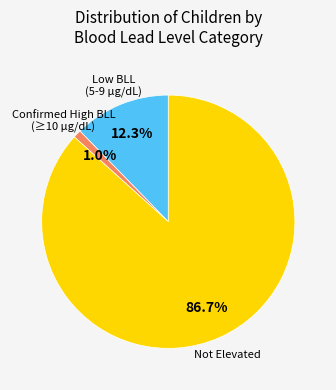

Is there any slice that represents more than half of the pie?

Yes